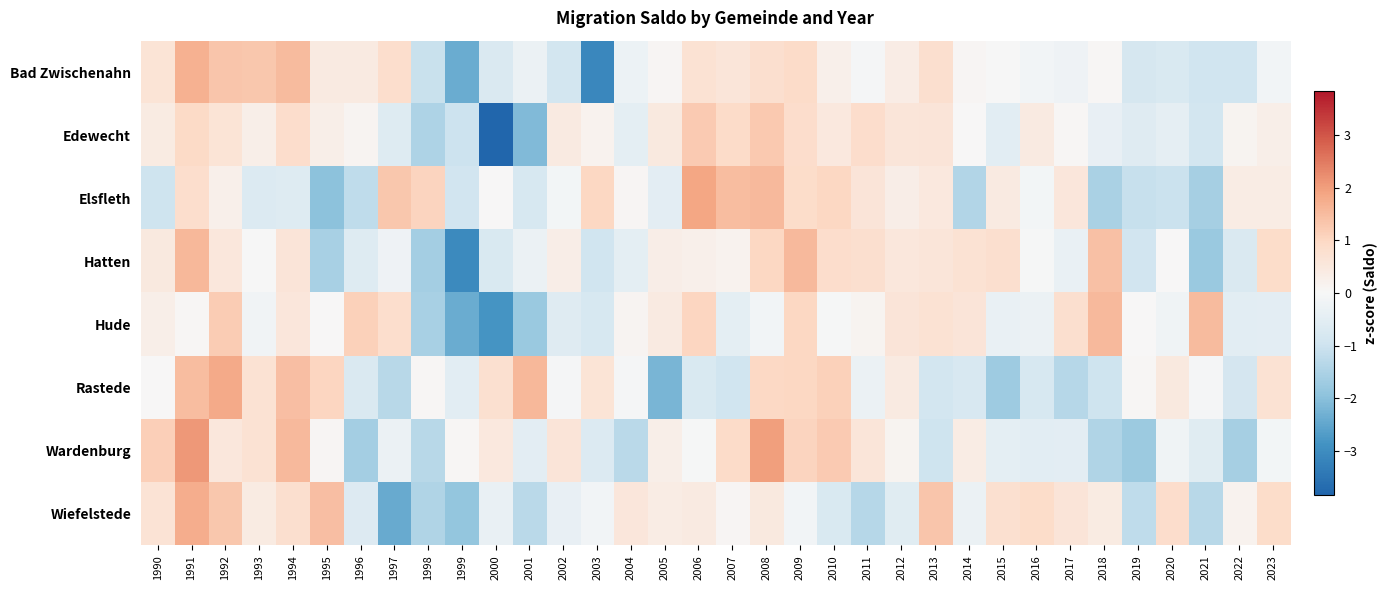

Which series changed the most between 1994 and 2011?

Wiefelstede